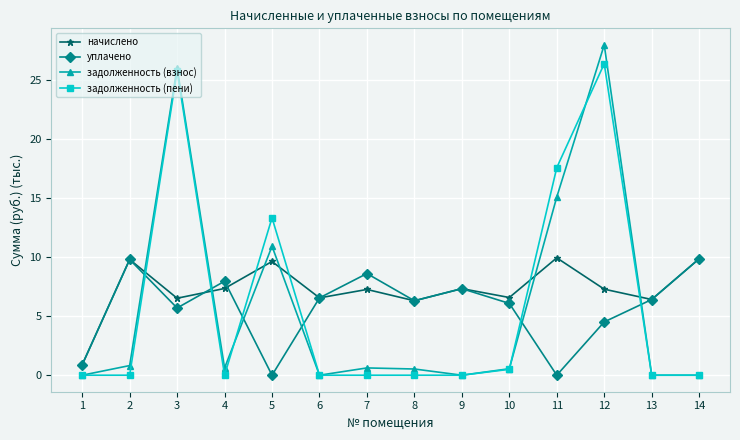

Where is задолженность (пени) nearest to the value 13?

5